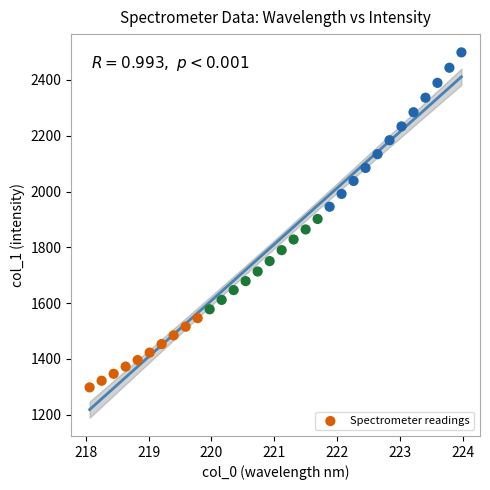

What is the range of X values (max minus min)?

5.9